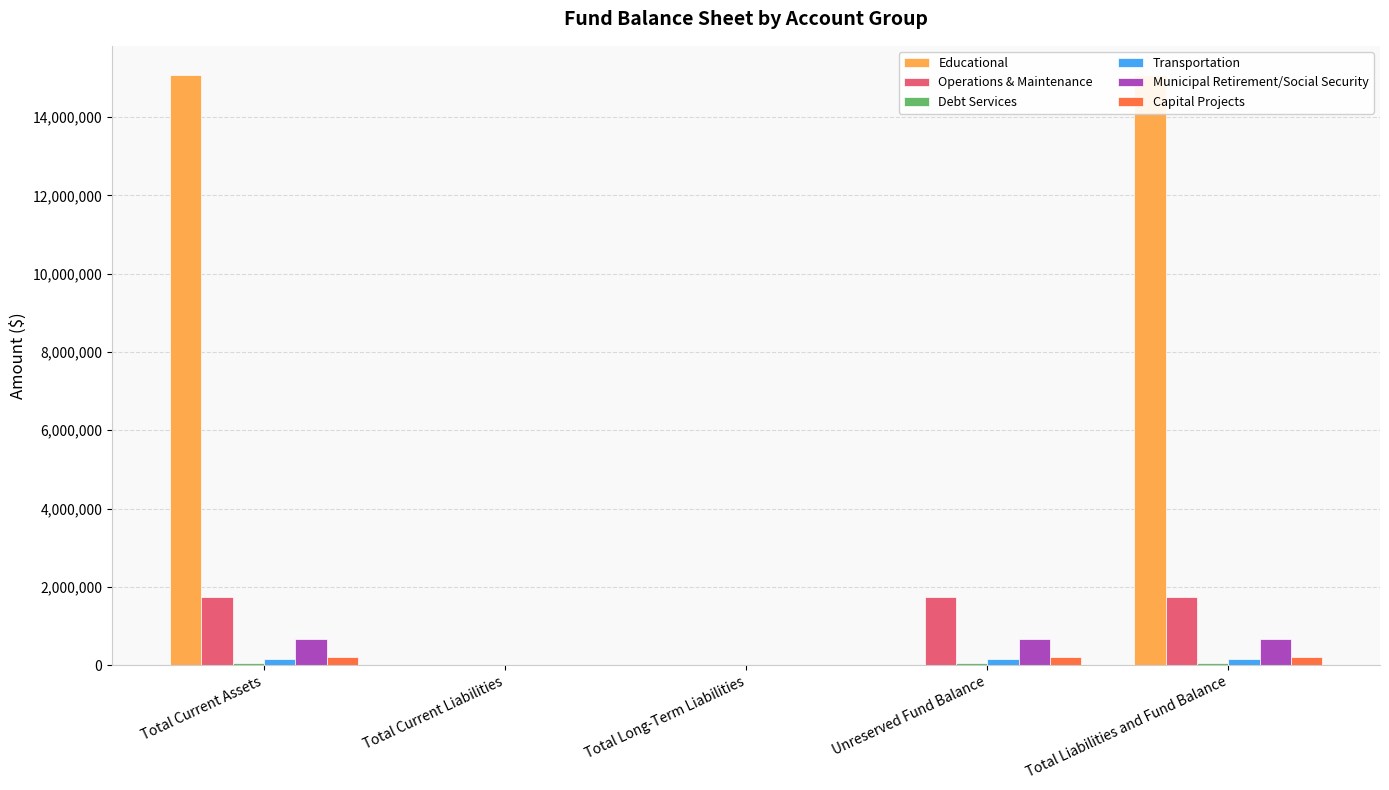

Reading left to right, what are all the values shown in this chart?

Educational: Total Current Assets=15071013	Total Current Liabilities=0	Total Long-Term Liabilities=0	Unreserved Fund Balance=0	Total Liabilities and Fund Balance=15071013
Operations & Maintenance: Total Current Assets=1750740	Total Current Liabilities=60	Total Long-Term Liabilities=0	Unreserved Fund Balance=1750680	Total Liabilities and Fund Balance=1750740
Debt Services: Total Current Assets=45130	Total Current Liabilities=0	Total Long-Term Liabilities=0	Unreserved Fund Balance=45130	Total Liabilities and Fund Balance=45130
Transportation: Total Current Assets=148105	Total Current Liabilities=0	Total Long-Term Liabilities=0	Unreserved Fund Balance=148105	Total Liabilities and Fund Balance=148105
Municipal Retirement/Social Security: Total Current Assets=658321	Total Current Liabilities=0	Total Long-Term Liabilities=0	Unreserved Fund Balance=658321	Total Liabilities and Fund Balance=658321
Capital Projects: Total Current Assets=195762	Total Current Liabilities=0	Total Long-Term Liabilities=0	Unreserved Fund Balance=195762	Total Liabilities and Fund Balance=195762